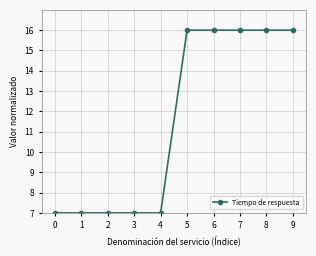

How many lines are shown in the chart?

1